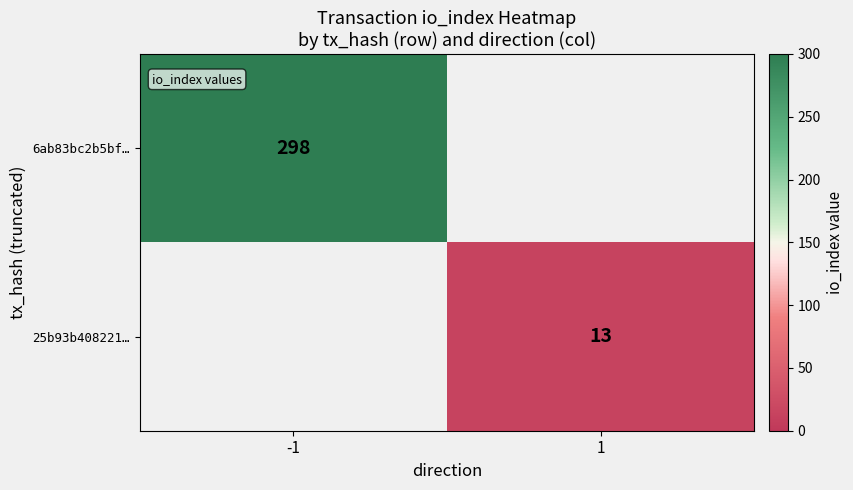

Is it true that 6ab83bc2b5bf… equals 433 at -1?

False